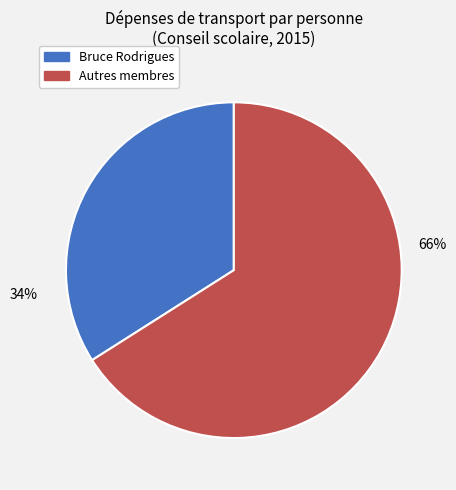

To the nearest percent, what is the difference between the largest and smallest slice percentages?

32%